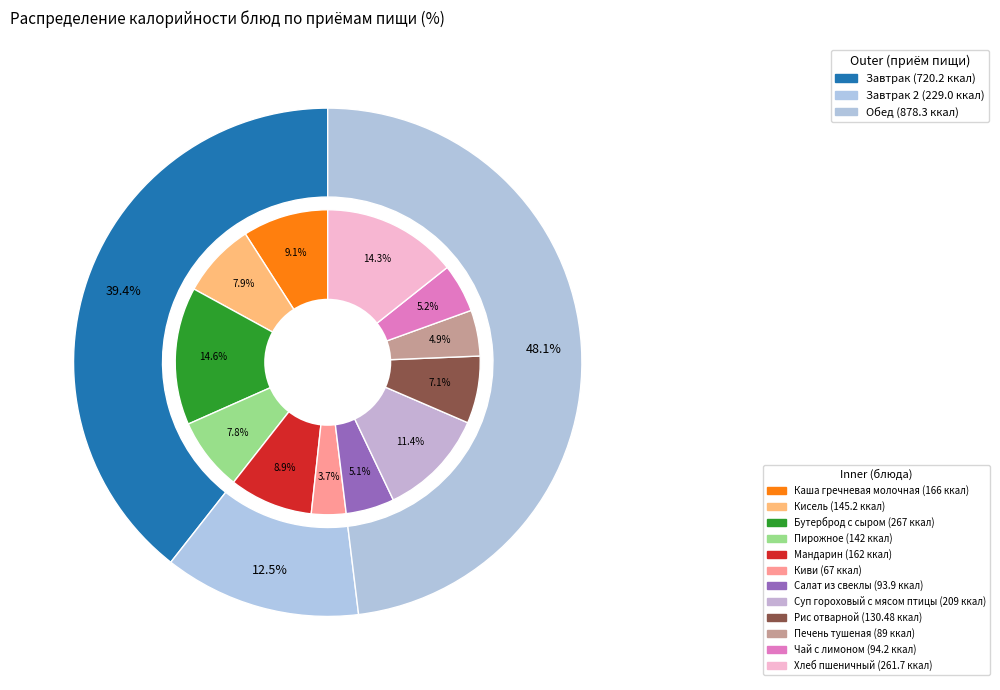

Combined, do Киви and Рис отварной account for over 50%?

No